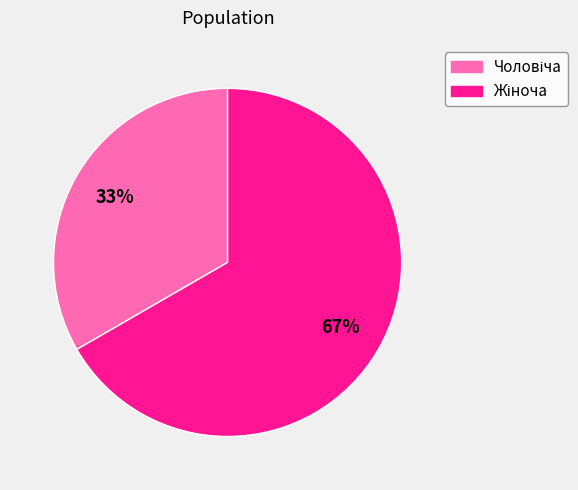

Is there any slice that represents more than half of the pie?

Yes